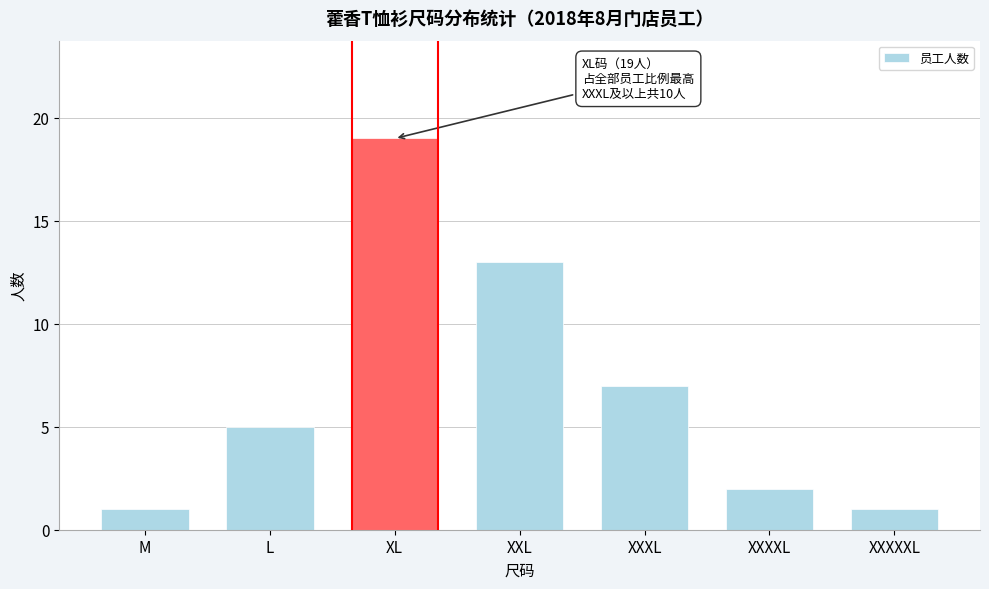

Reading left to right, extract all data points from this chart.

M=1	L=5	XL=19	XXL=13	XXXL=7	XXXXL=2	XXXXXL=1